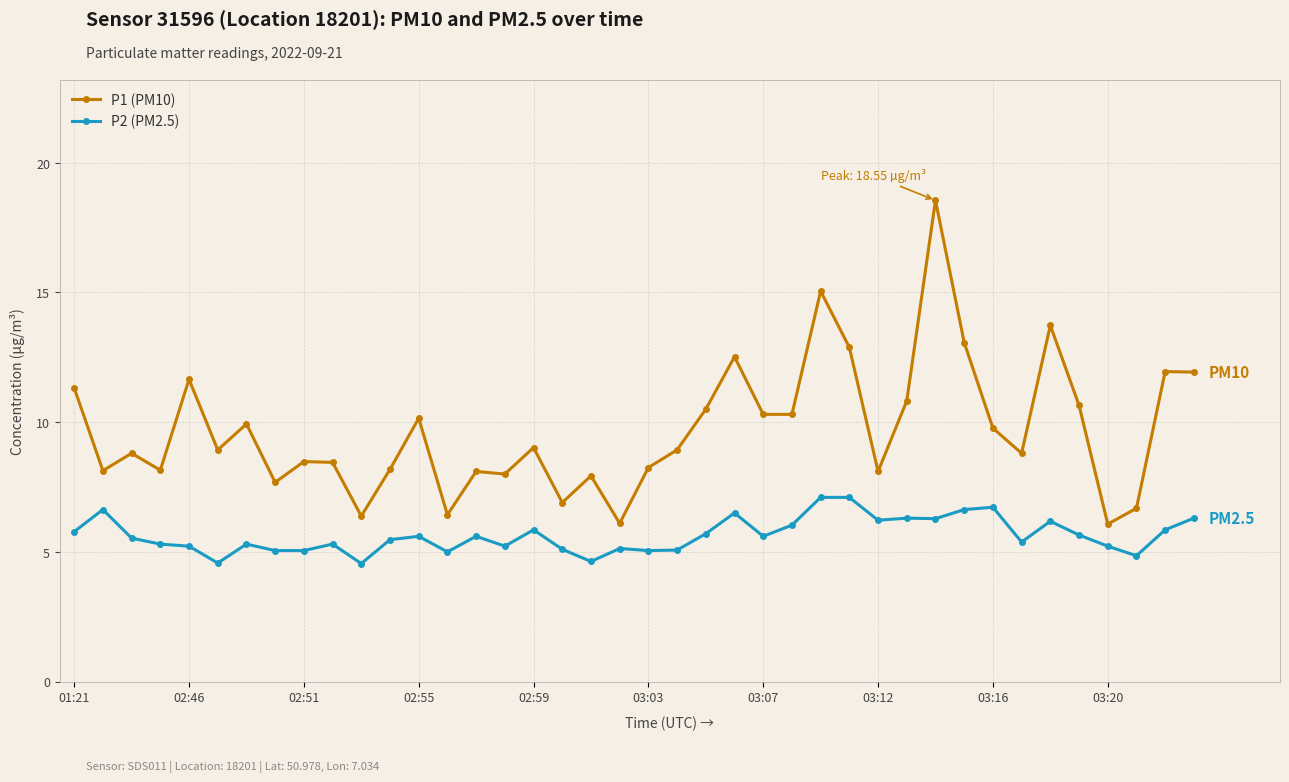

Which series has the widest spread of values?

P1 (PM10)